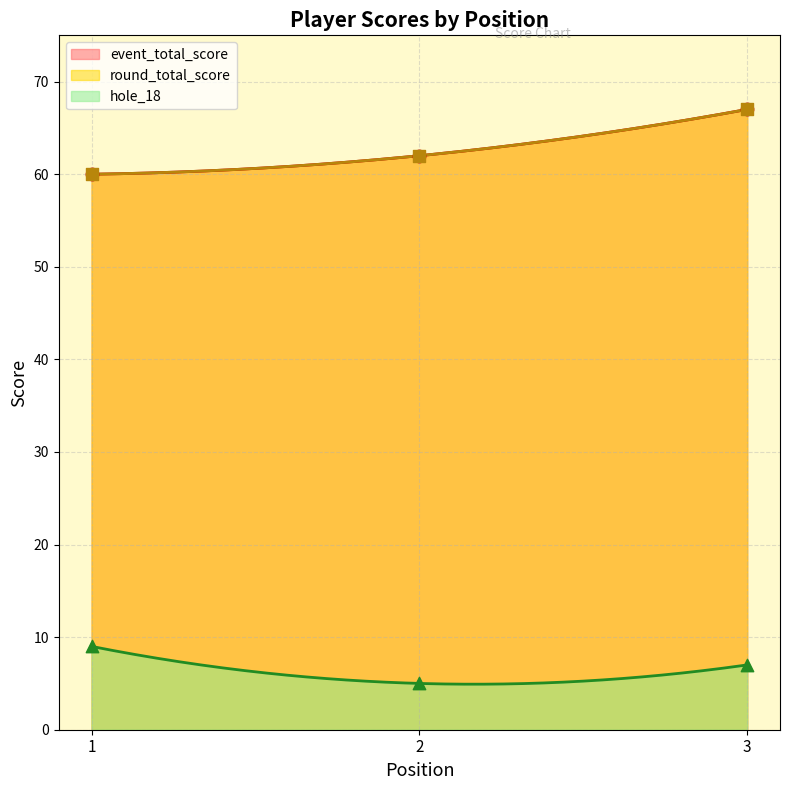

Is the value of round_total_score at 3 greater than the value of hole_18 at 1?

Yes